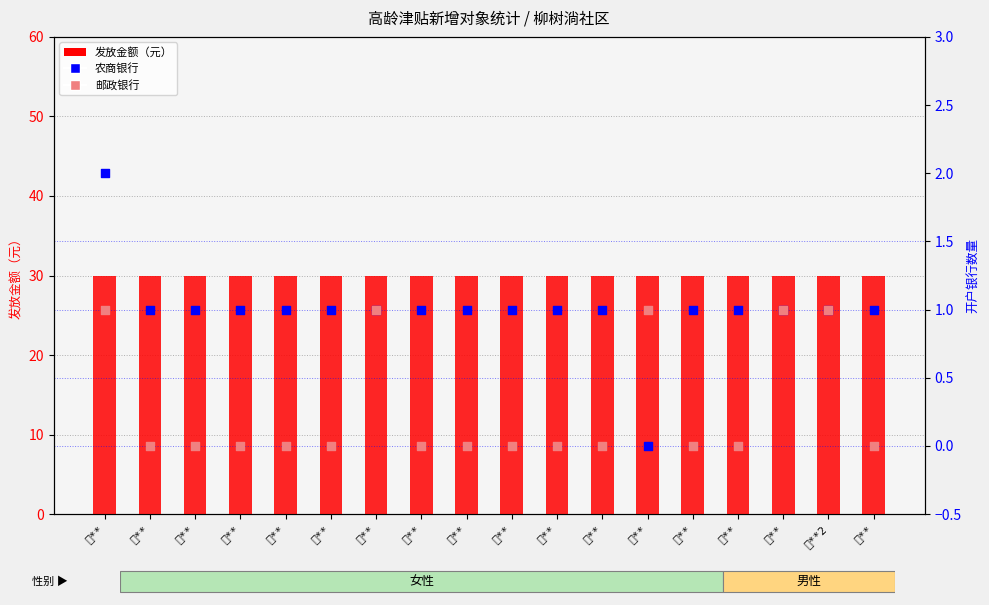

What are all the series names shown in the legend?

发放金额（元）, 农商银行, 邮政银行